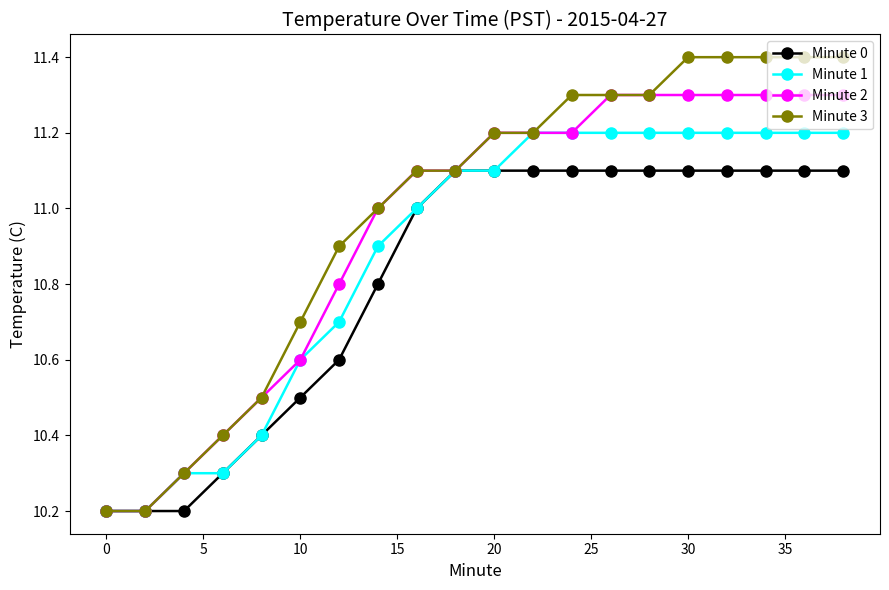

What is the lowest value of the Minute 3 series?

10.2